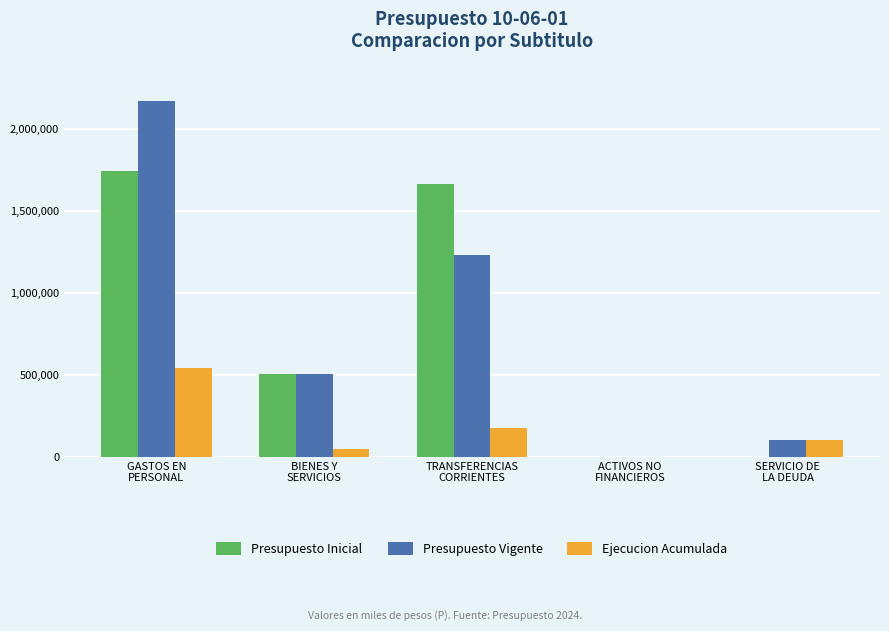

Which series has the largest range (max minus min)?

Presupuesto Vigente